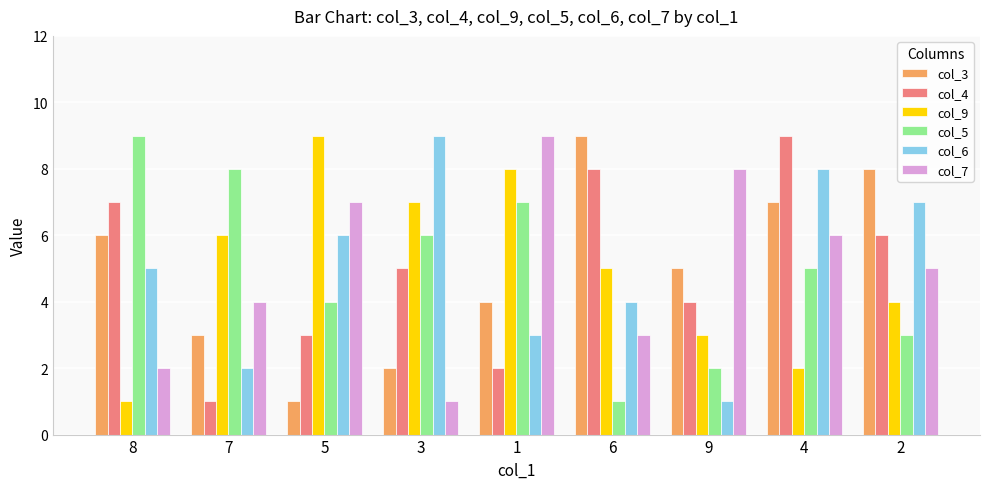

What position from the left is 9?

7